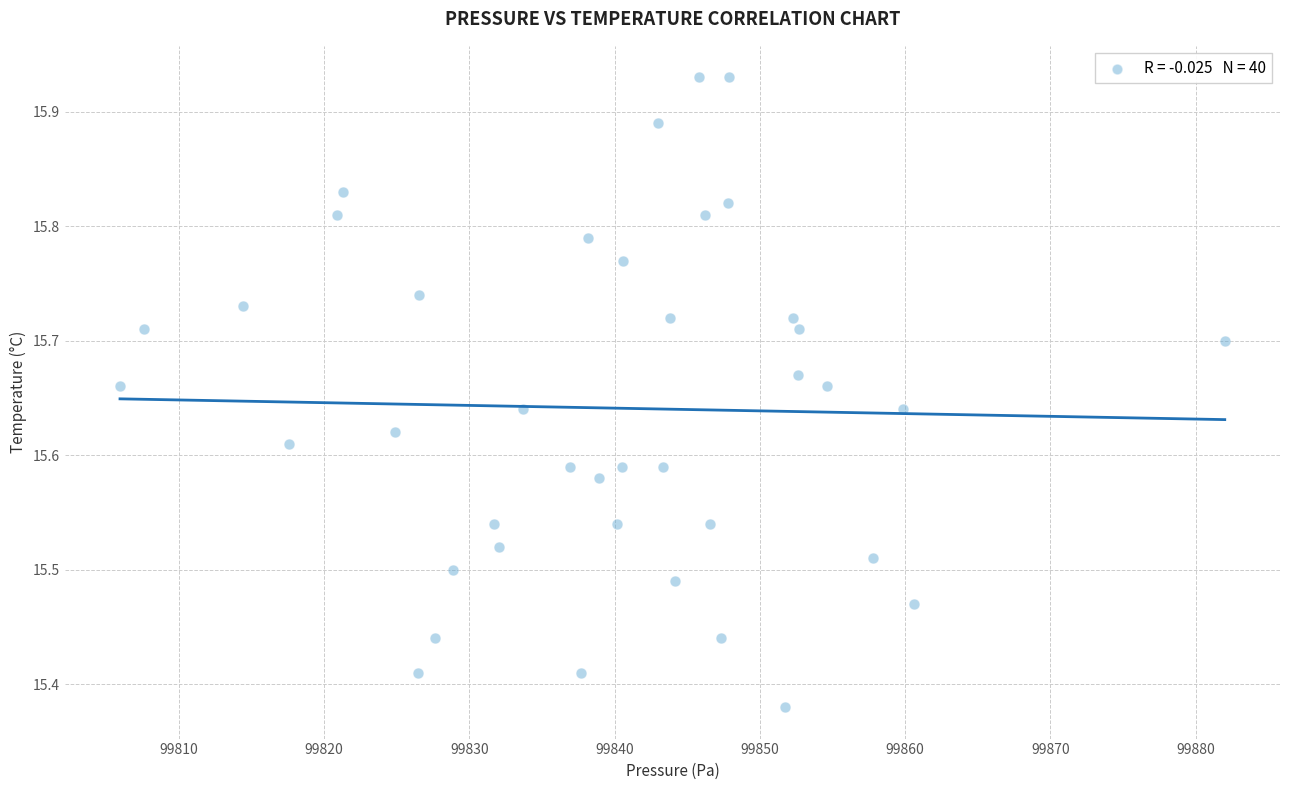

What is the range of X values (max minus min)?

76.1